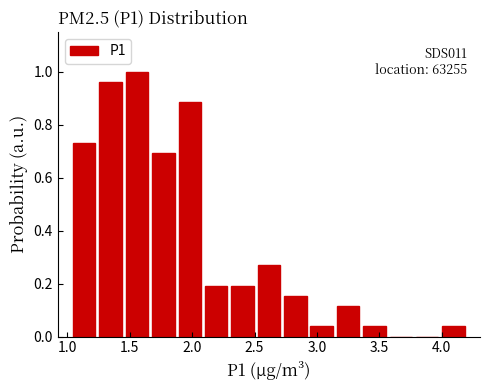

Over which range of the x-axis is the bar tallest?

1.45 to 1.65